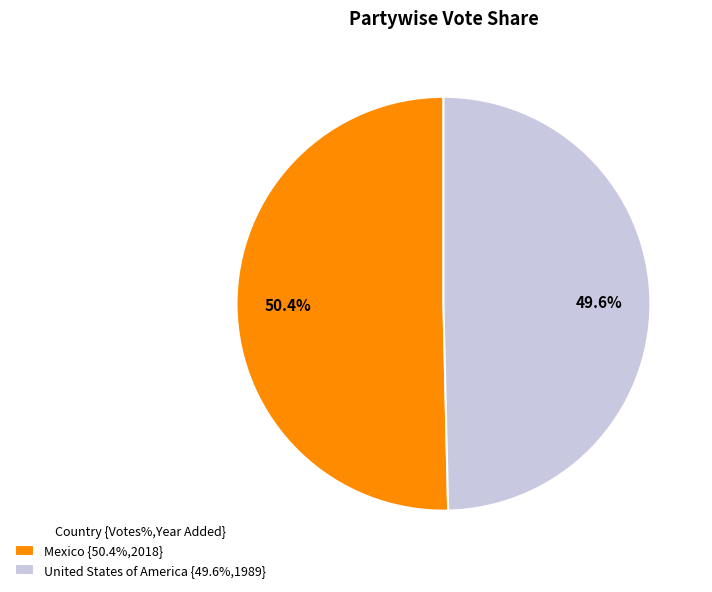

Rank the categories by value from lowest to highest.

United States of America, Mexico